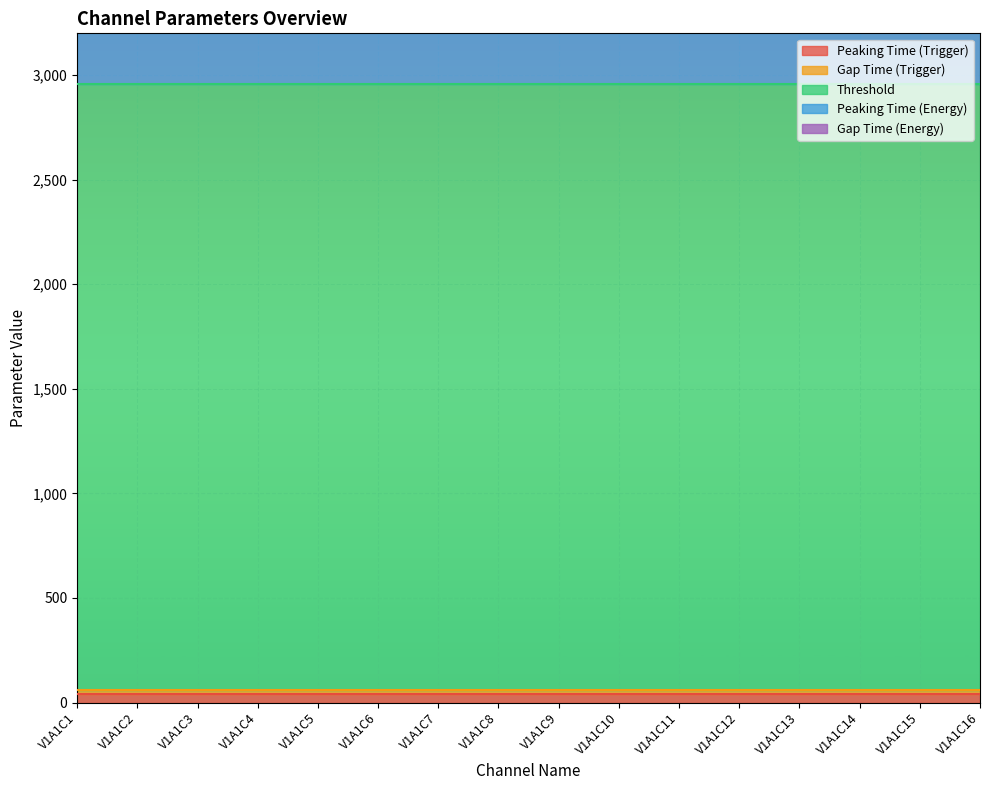

Rank the categories by Peaking Time (Energy) value from lowest to highest.

V1A1C1, V1A1C2, V1A1C3, V1A1C4, V1A1C5, V1A1C6, V1A1C7, V1A1C8, V1A1C9, V1A1C10, V1A1C11, V1A1C12, V1A1C13, V1A1C14, V1A1C15, V1A1C16